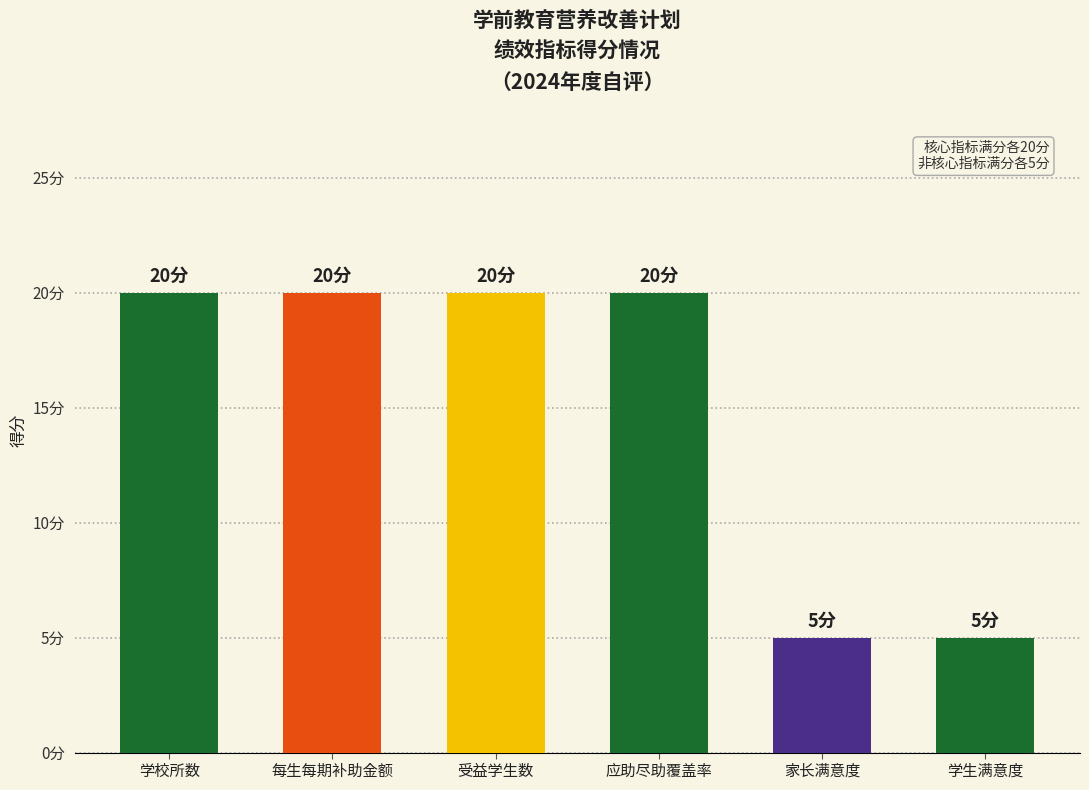

What position from the left is 应助尽助覆盖率?

4